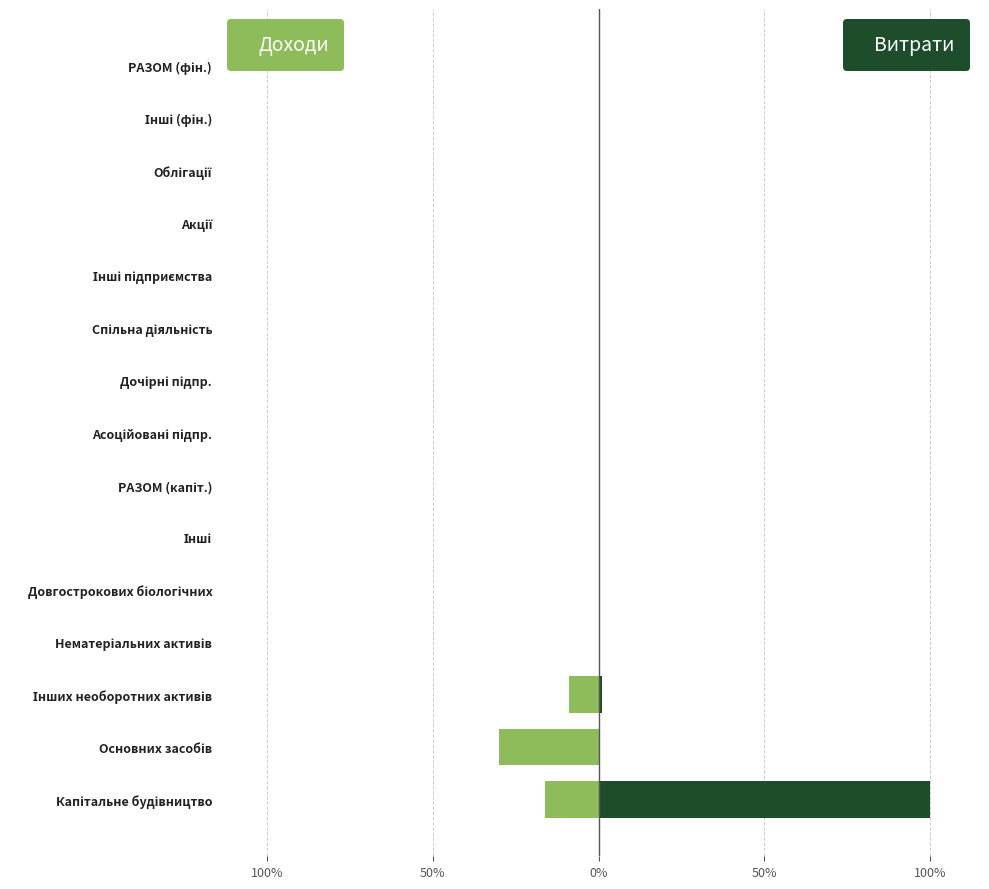

The Доходи series shows -19.0 at 10. True or false?

False